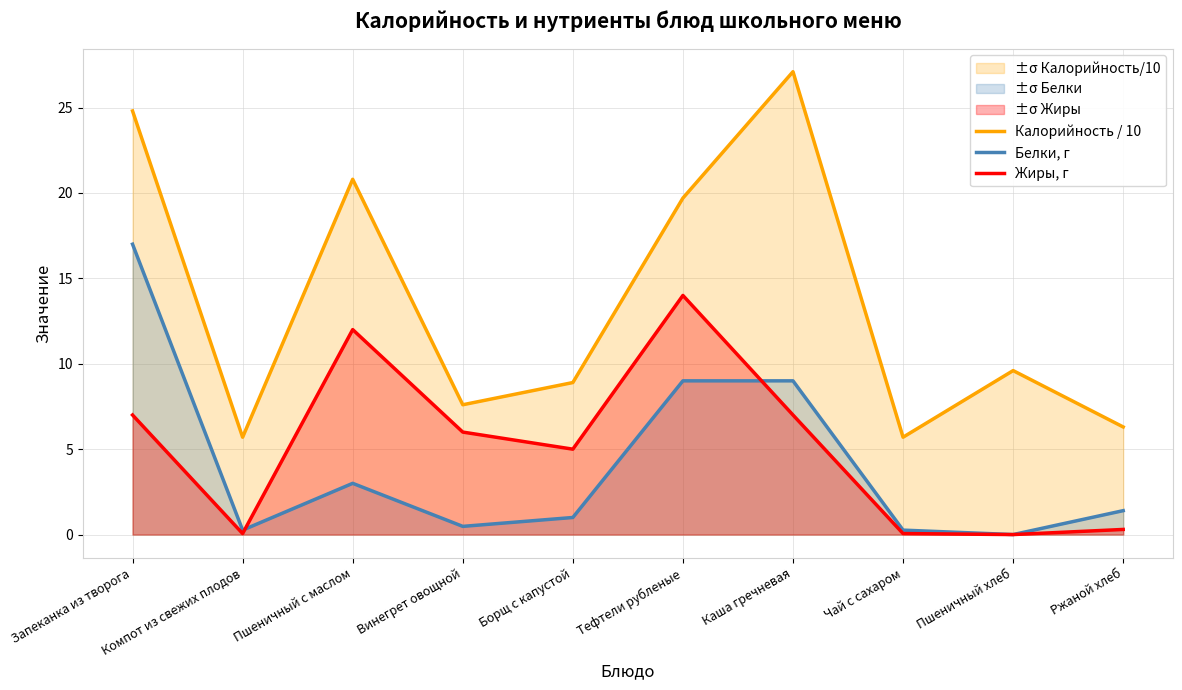

The value of Жиры, г at Запеканка из творога is 7.0. True or false?

True